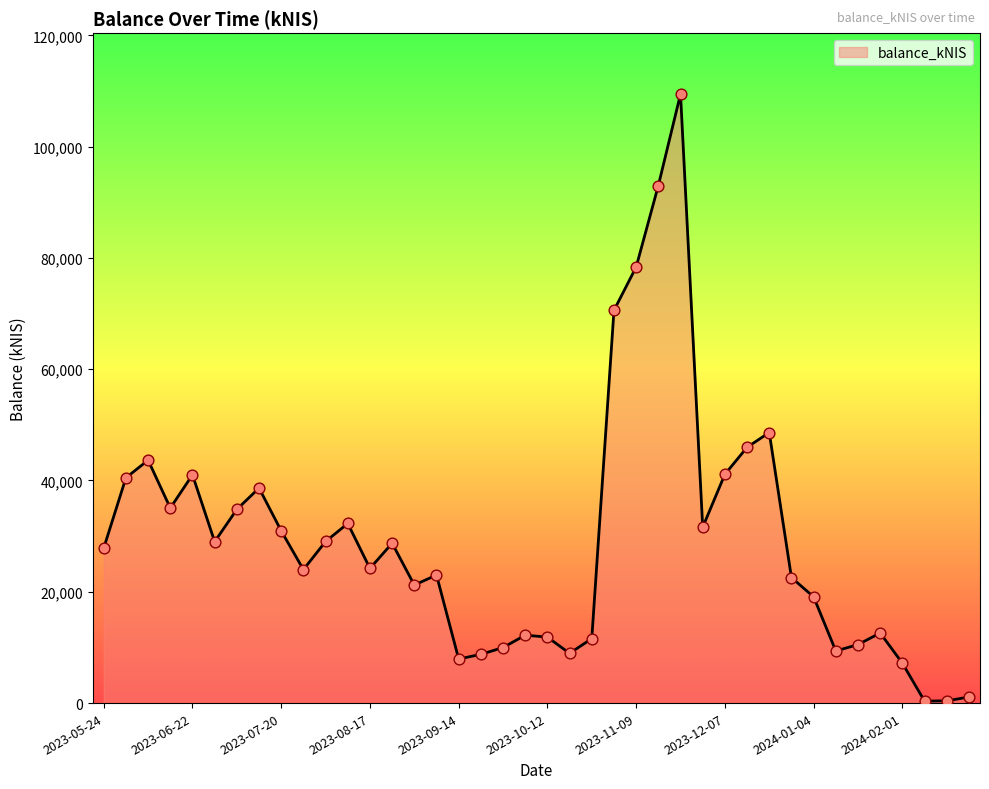

What is the difference between the maximum and minimum values?

109086.8